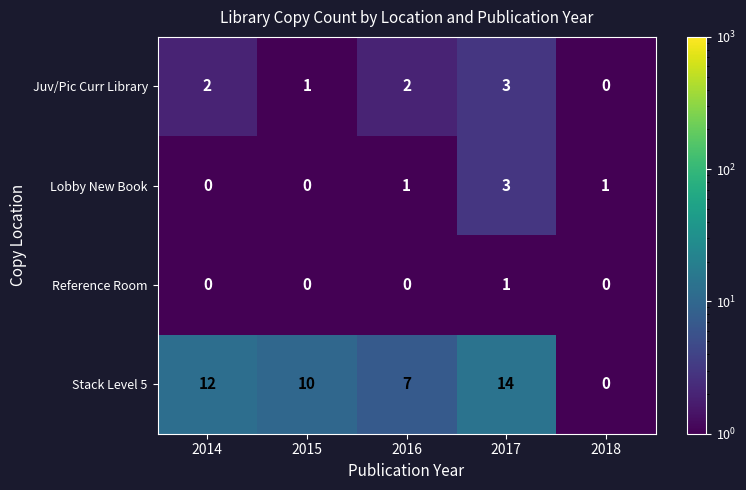

Which series has the largest range (max minus min)?

Stack Level 5